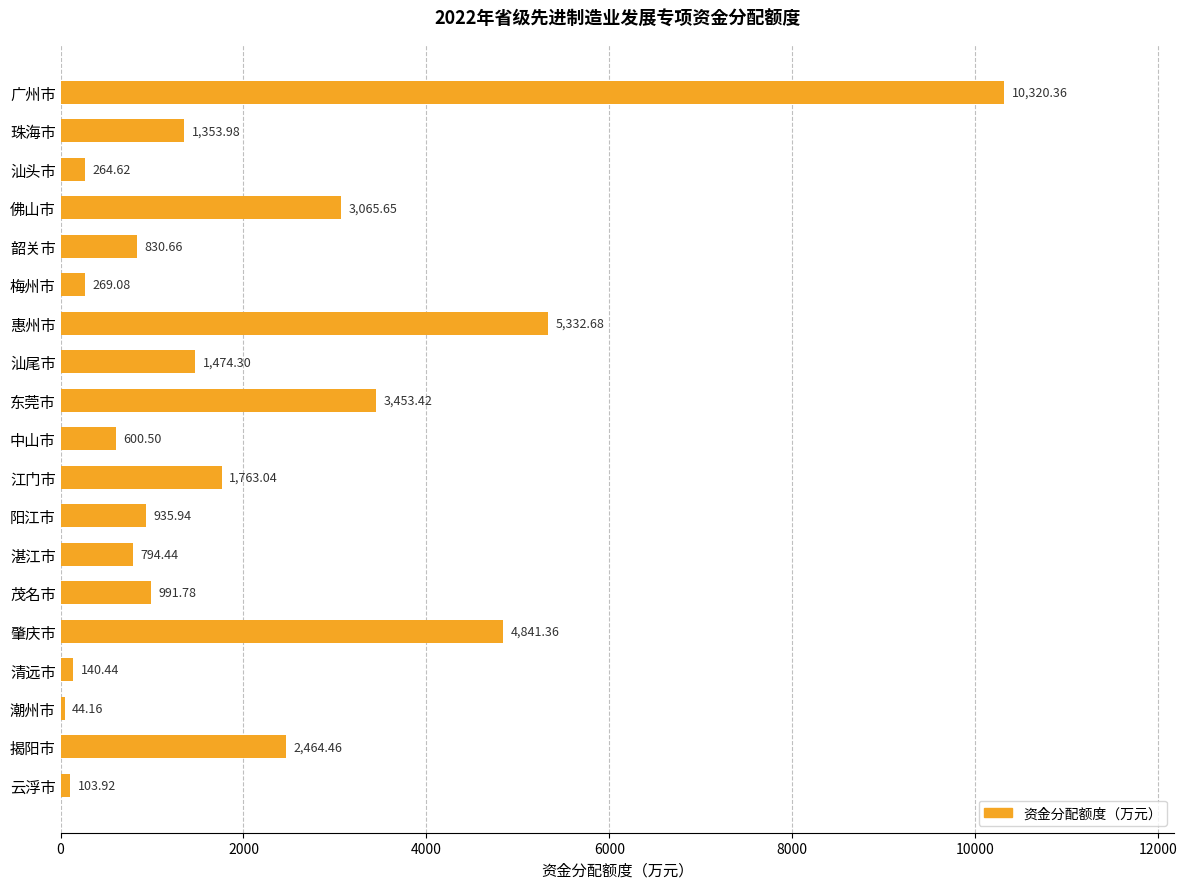

What is the difference between the maximum and minimum values?

10276.2